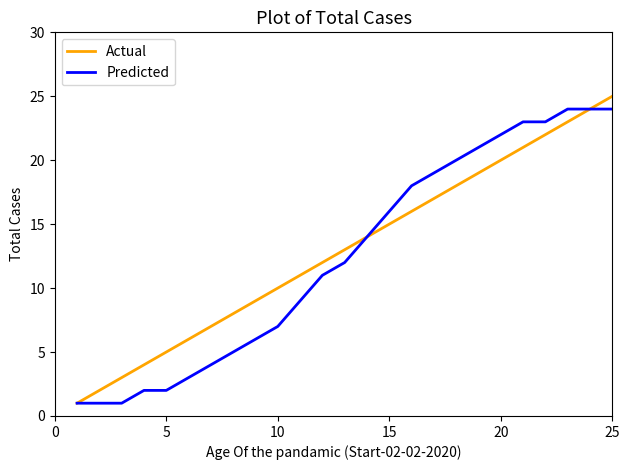

What are all the series names shown in the legend?

Actual, Predicted